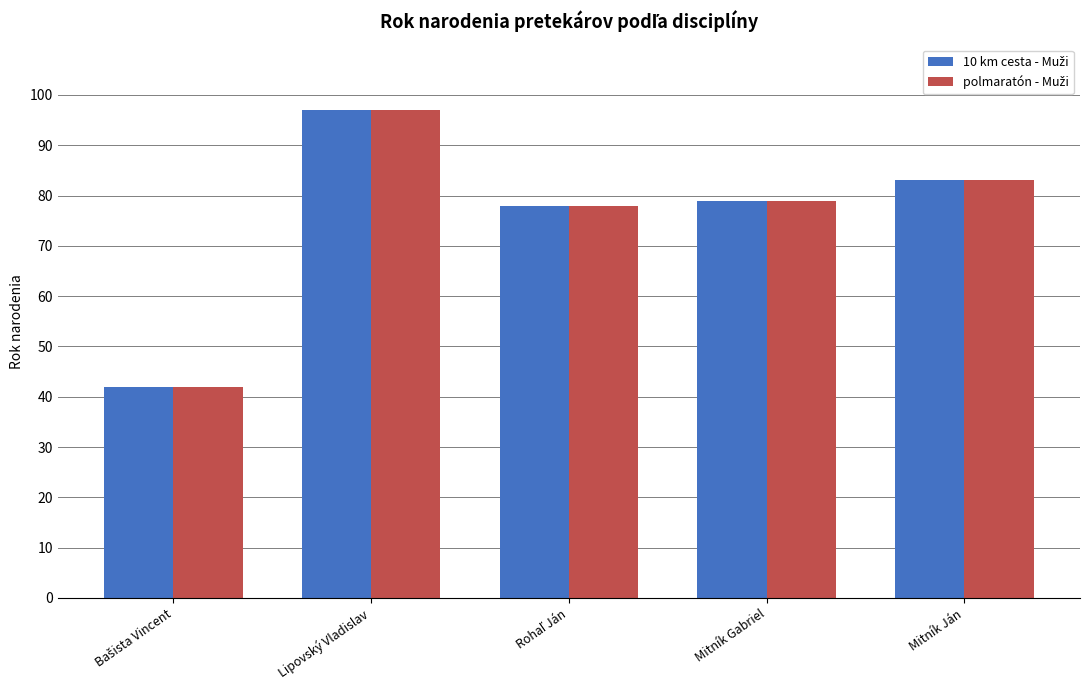

What is the smallest value displayed?

42